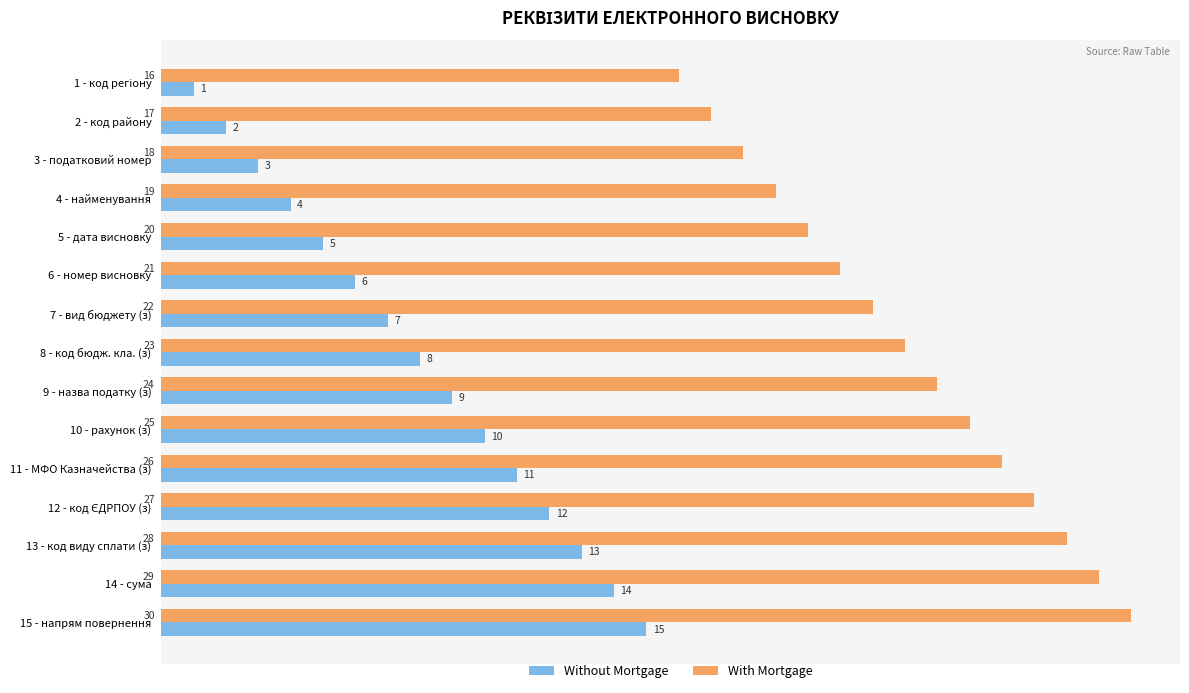

What is the difference between the highest and lowest values at 14 - сума?

15